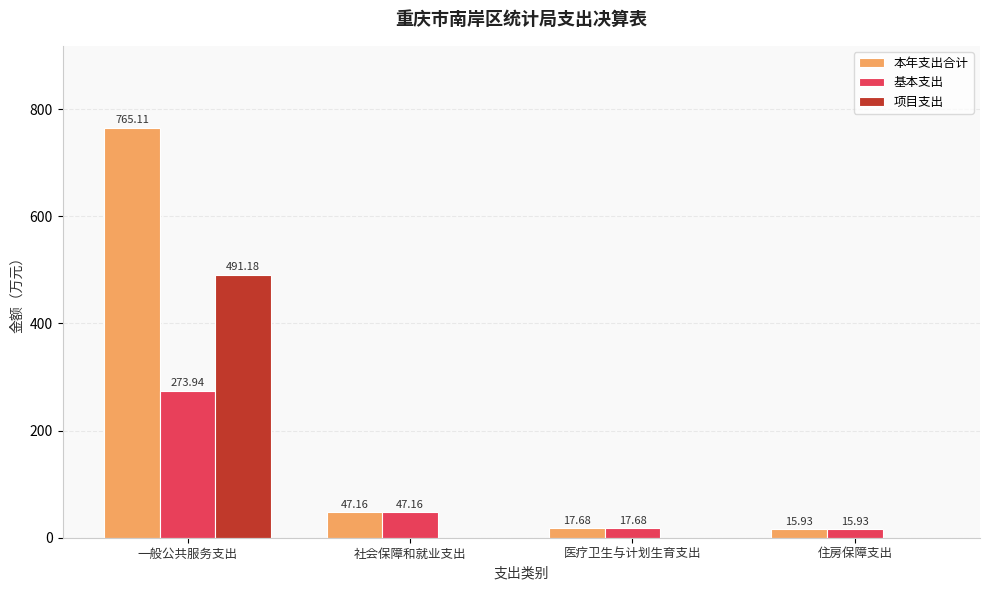

Reading left to right, extract all data points from this chart.

本年支出合计: 一般公共服务支出=765.1	社会保障和就业支出=47.2	医疗卫生与计划生育支出=17.7	住房保障支出=15.9
基本支出: 一般公共服务支出=273.9	社会保障和就业支出=47.2	医疗卫生与计划生育支出=17.7	住房保障支出=15.9
项目支出: 一般公共服务支出=491.2	社会保障和就业支出=0.0	医疗卫生与计划生育支出=0.0	住房保障支出=0.0